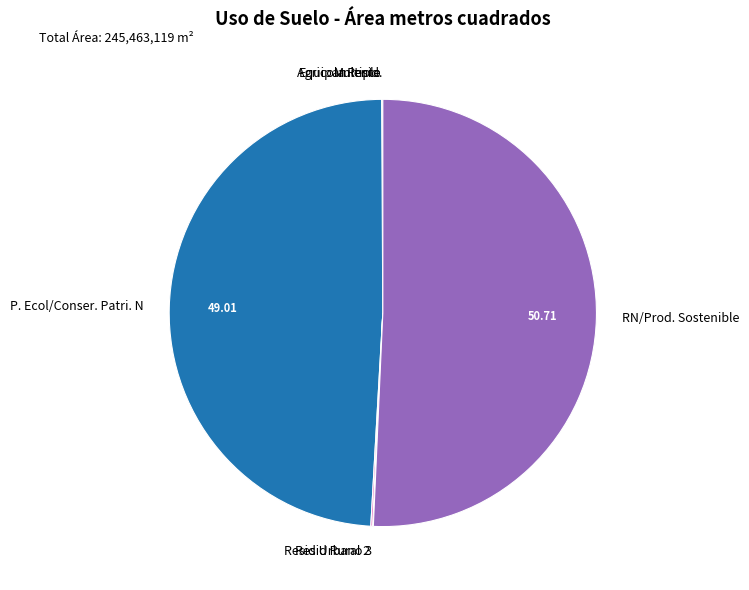

Is there any slice that represents more than half of the pie?

Yes